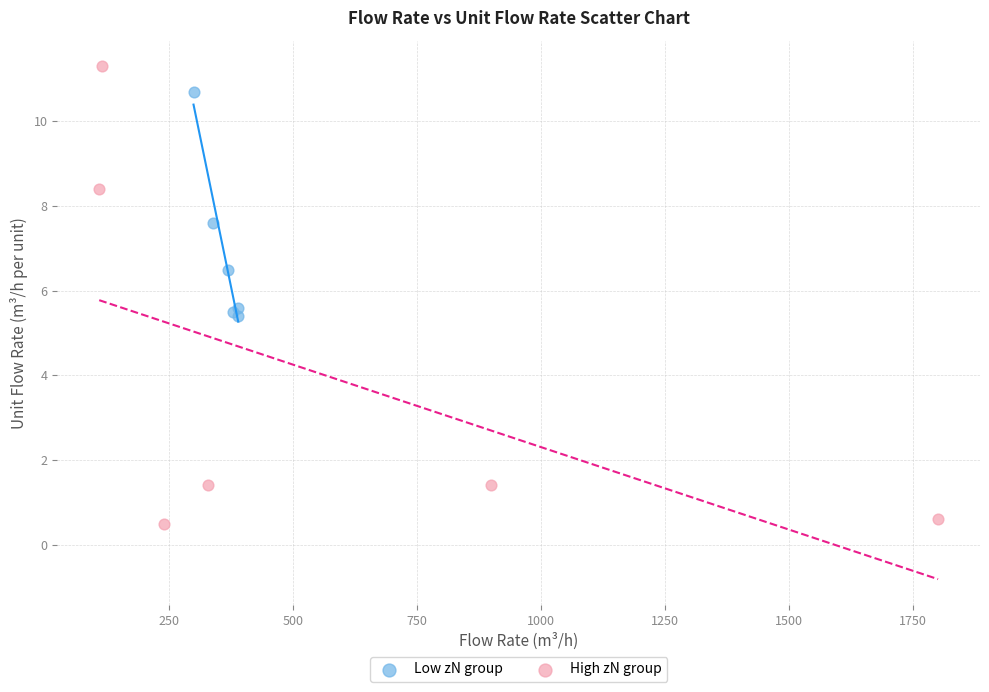

Which series has the widest spread of Y values?

High zN group